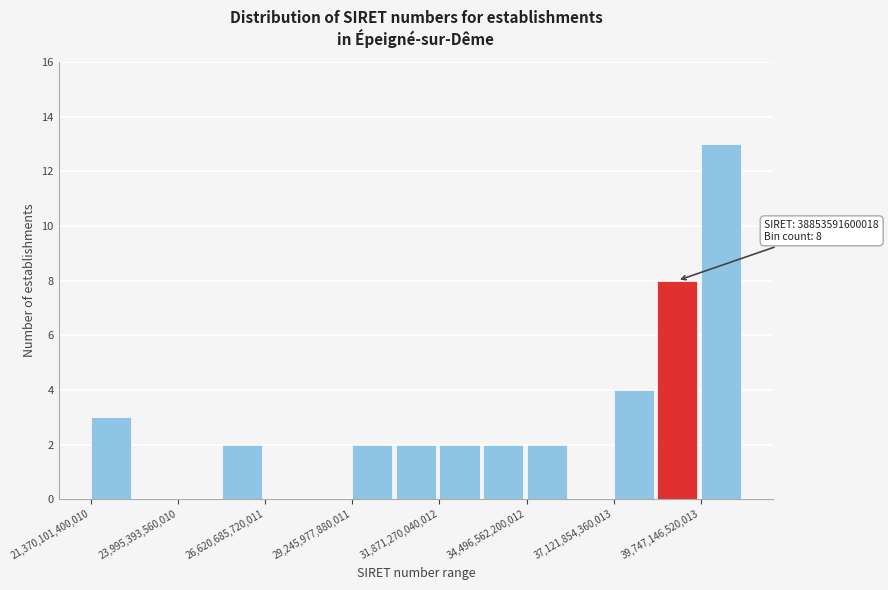

Read against the x-axis, roughly where is the centre of the tallest bar?

40500000000000